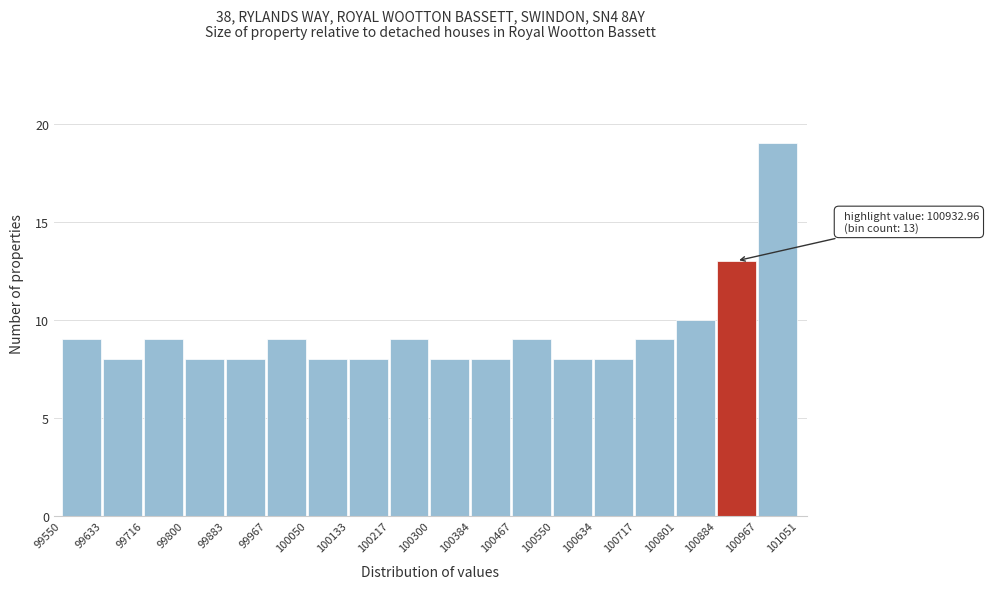

Which range on the x-axis has the tallest bar?

100967 to 101051